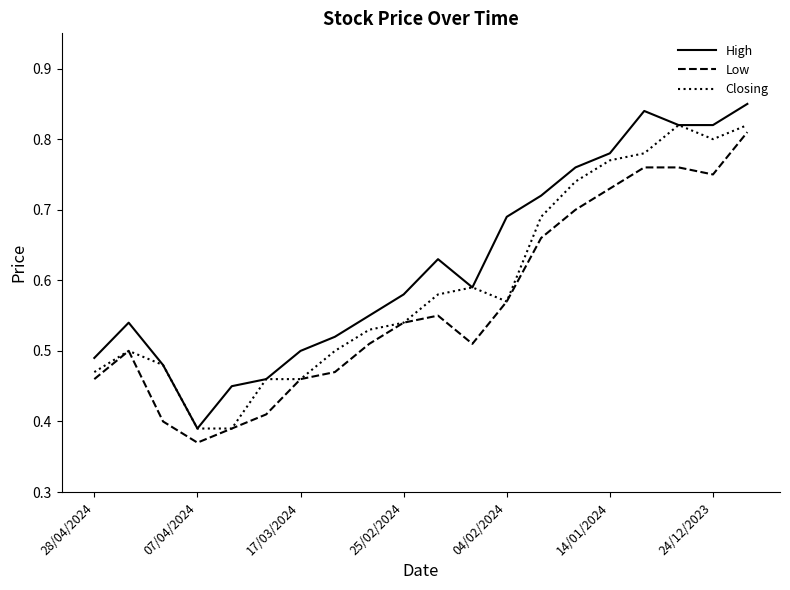

In Low, how many points are lower than both neighbors (excluding endpoints)?

3